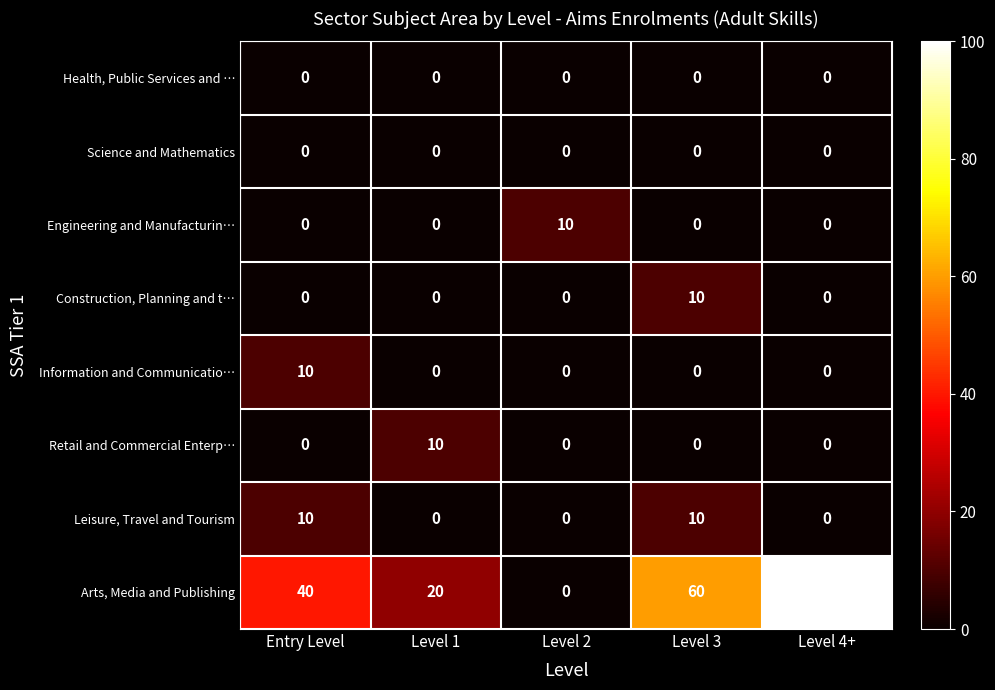

Which series has the largest range (max minus min)?

Arts, Media and Publishing